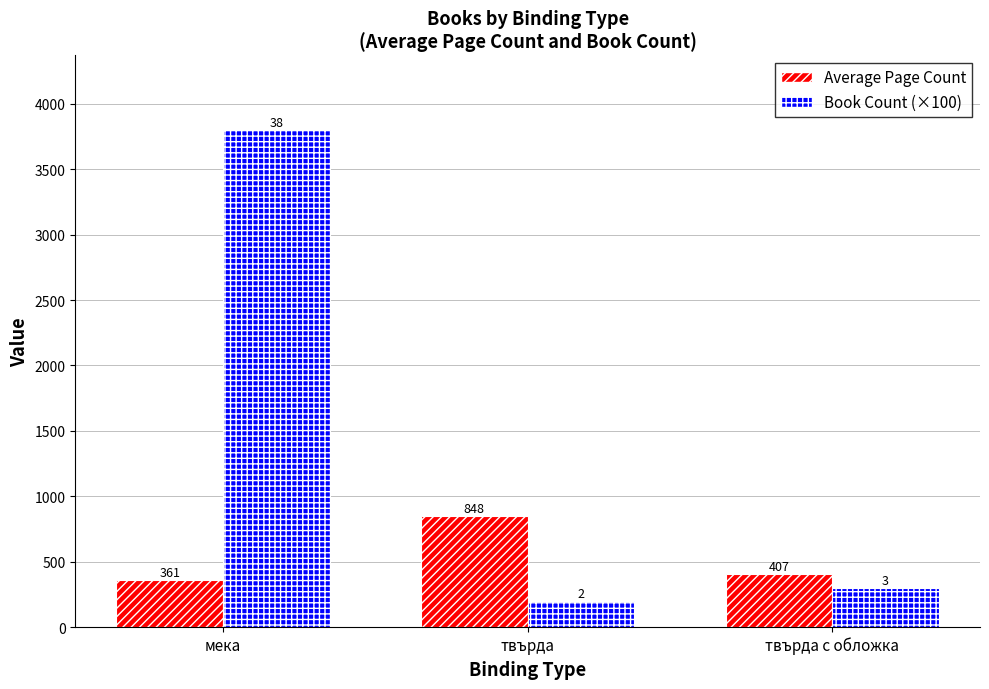

What is the label of the 3rd bar from the right?

мека